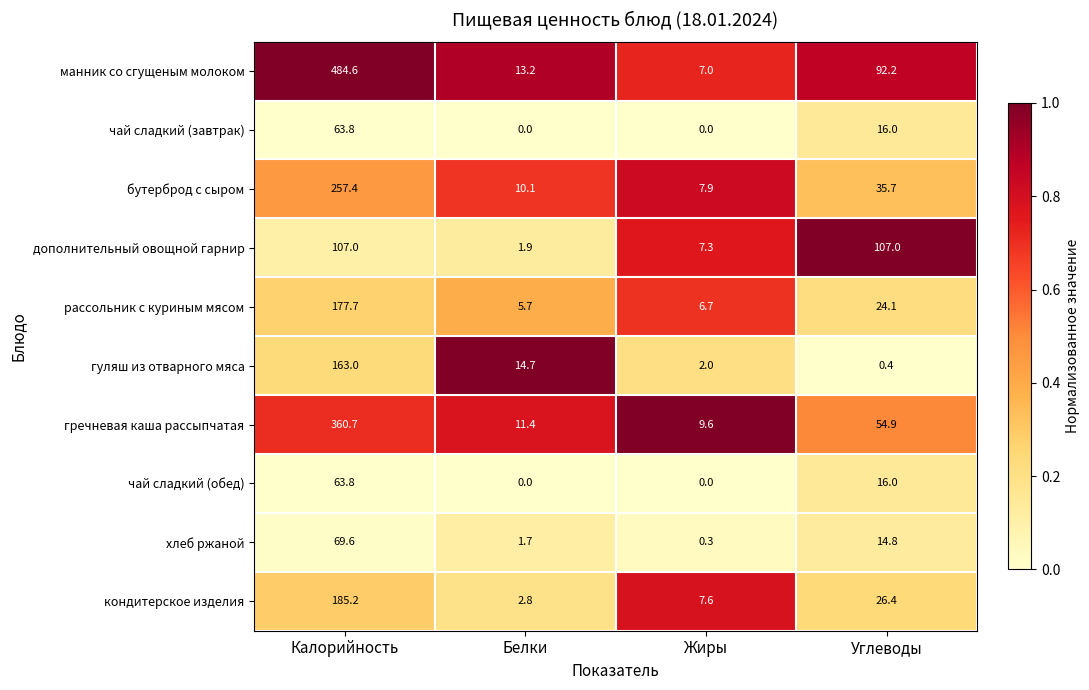

What is the sum of all рассольник с куриным мясом values?

214.2